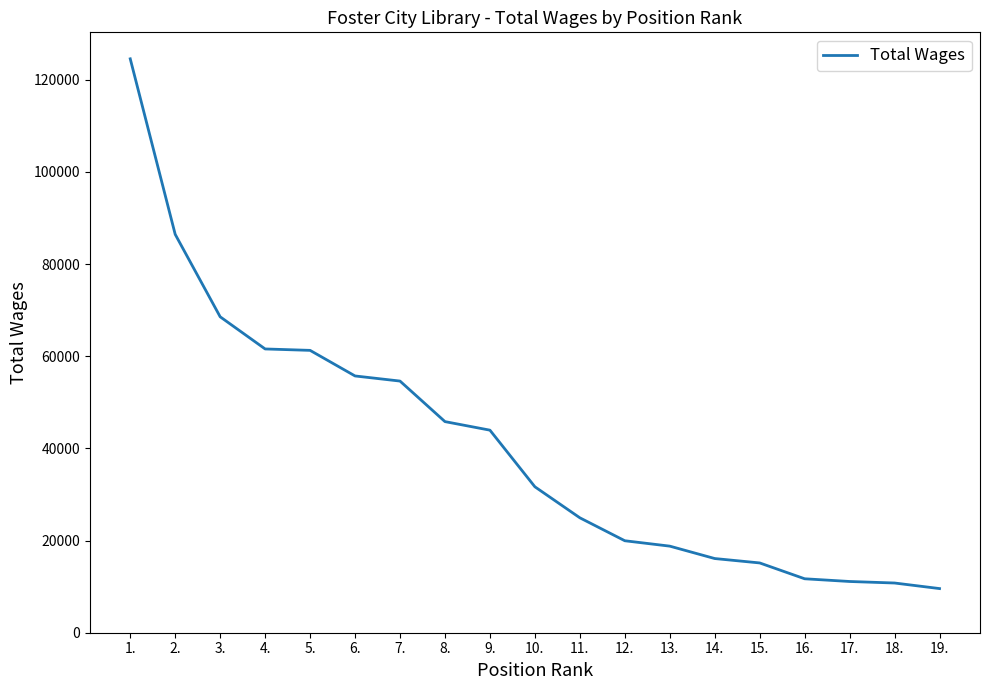

What is the difference between the maximum and minimum values?

114968